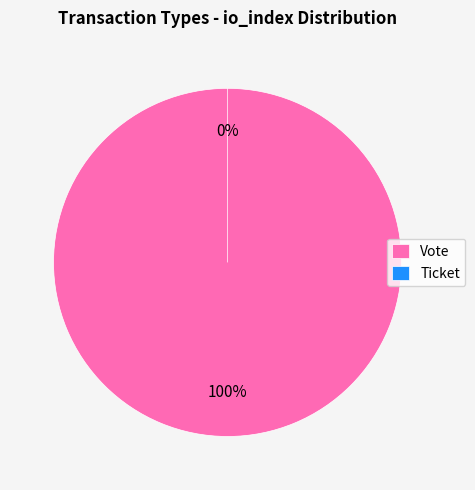

True or false: Ticket accounts for 6% of the total.

False